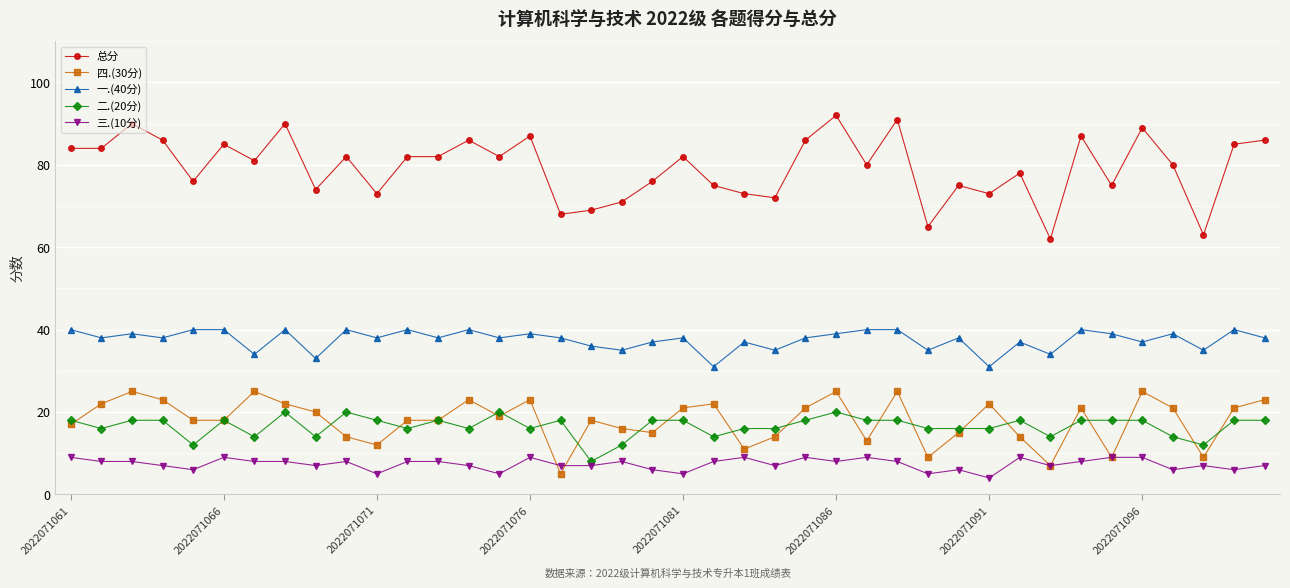

True or false: 三.(10分) has more than 0 points higher than both neighbors.

True